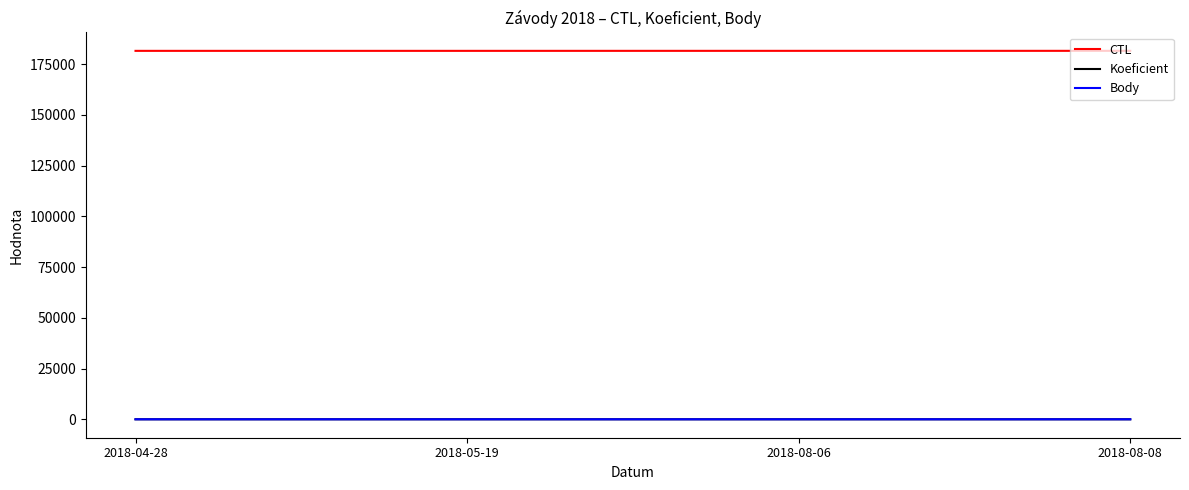

What is the greatest value displayed?

181613